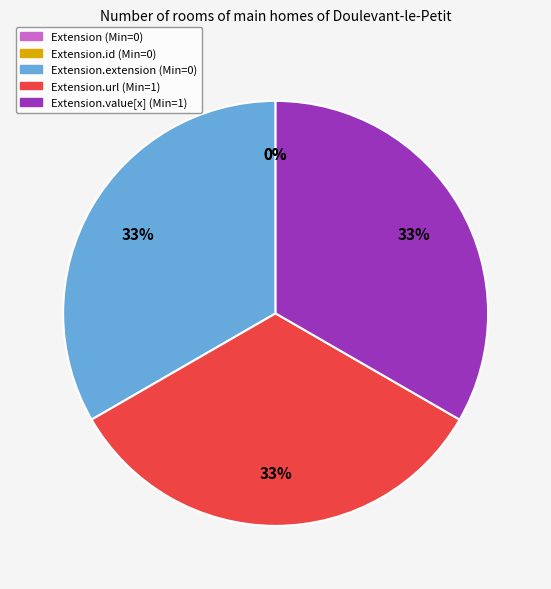

Is there a majority slice in this chart?

No